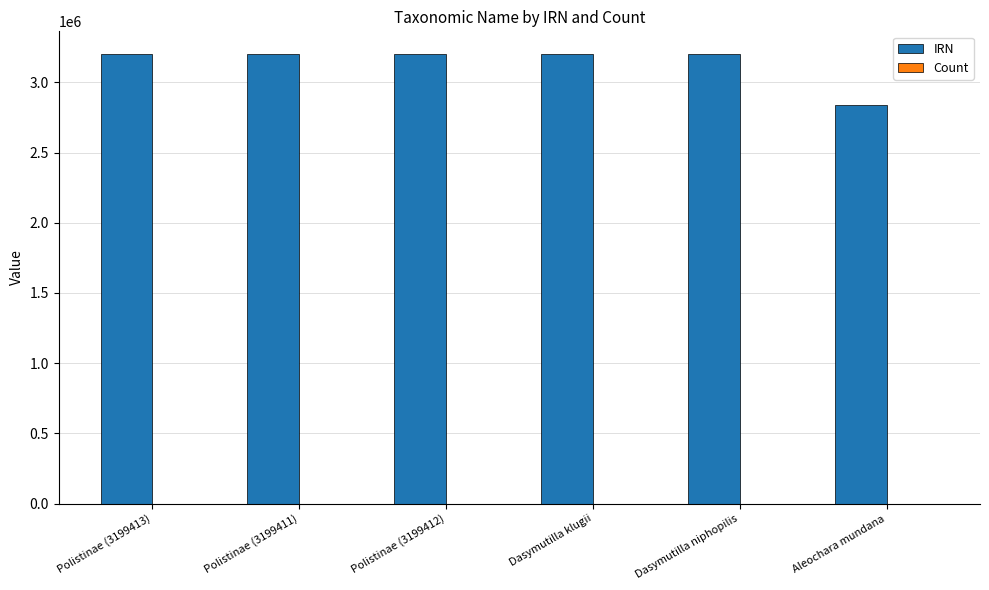

Which series changed the most between Dasymutilla klugii and Aleochara mundana?

IRN